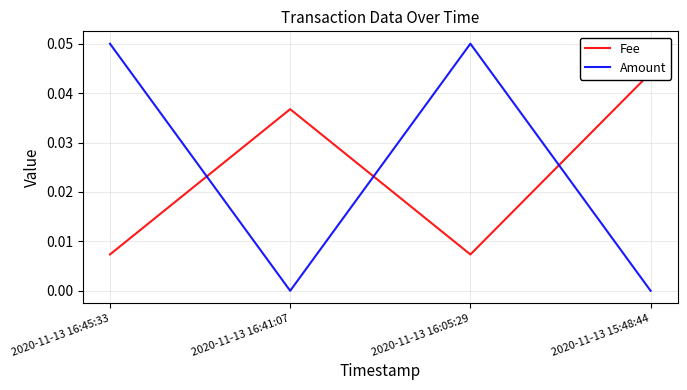

What is the value of the Amount point at the 3rd from the left?

0.1